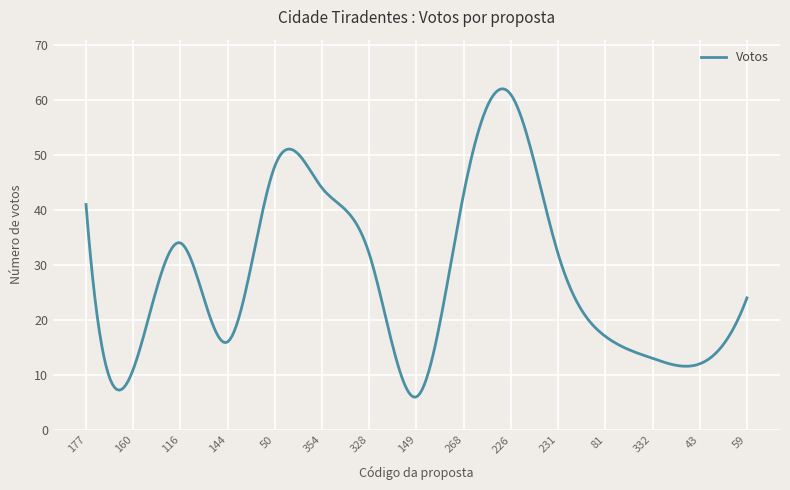

What is the difference between the maximum and minimum values?

56.1